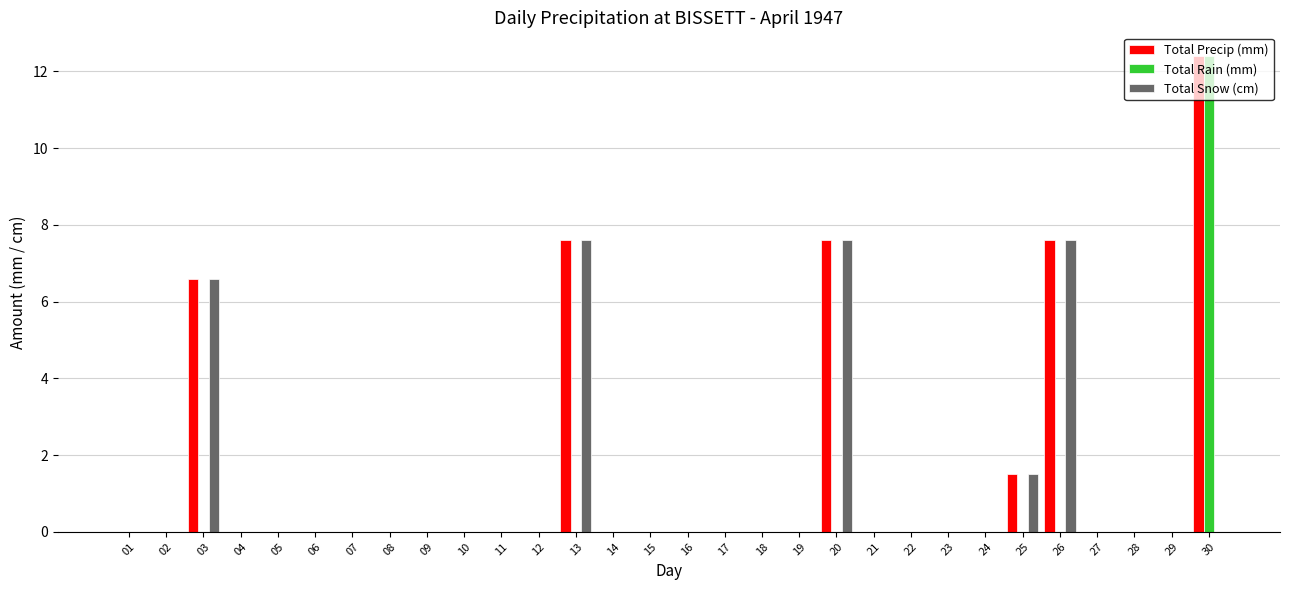

Are the bars grouped side by side (vs. stacked)?

Yes